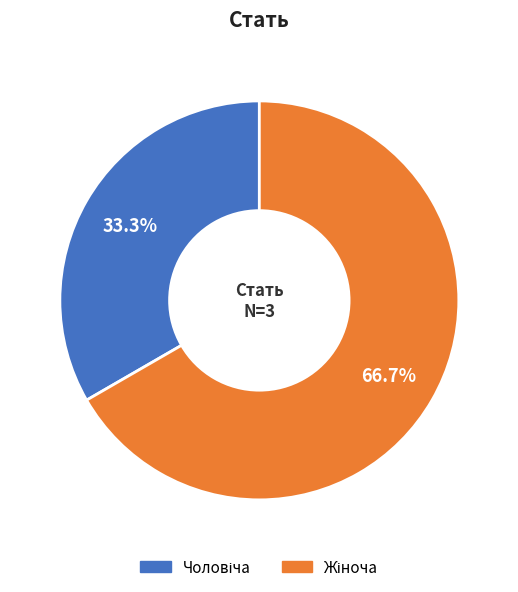

Is there any slice that represents more than half of the pie?

Yes